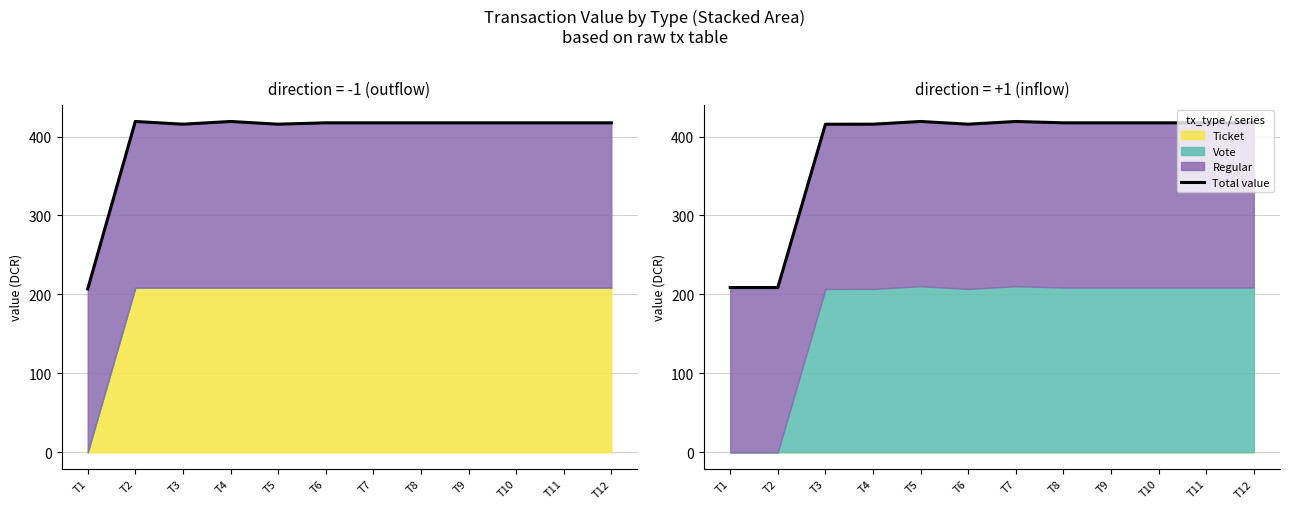

The chart shows a value of 100.9 at T1. True or false?

False